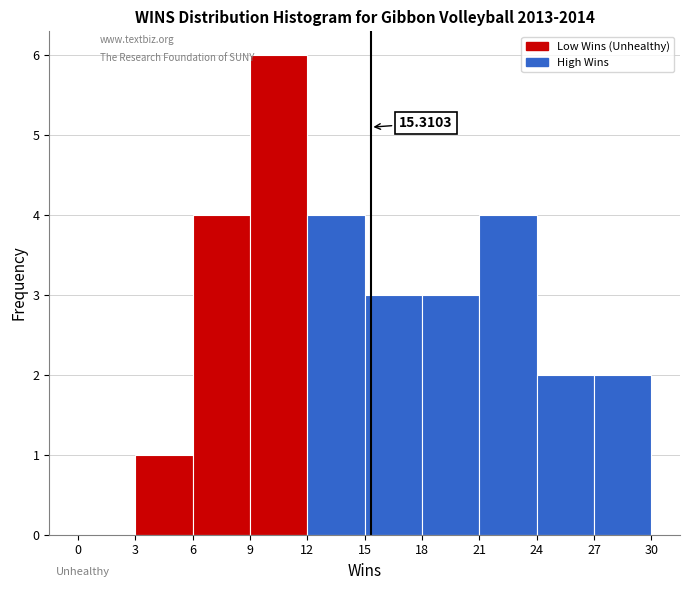

Which range on the x-axis has the tallest bar?

9 to 12